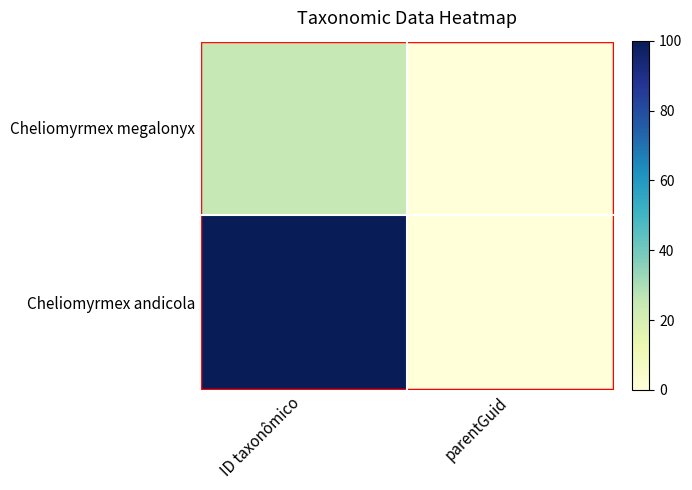

Reading left to right, list all the values displayed in this chart.

Cheliomyrmex megalonyx: ID taxonômico=25.3	parentGuid=0.0
Cheliomyrmex andicola: ID taxonômico=100.0	parentGuid=0.0